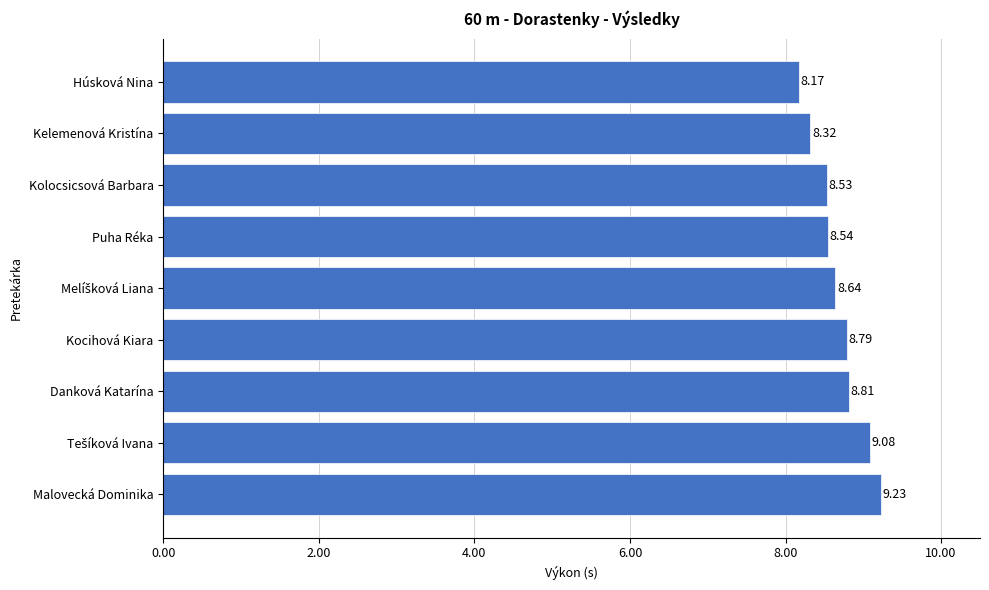

Does the chart contain any negative values?

No